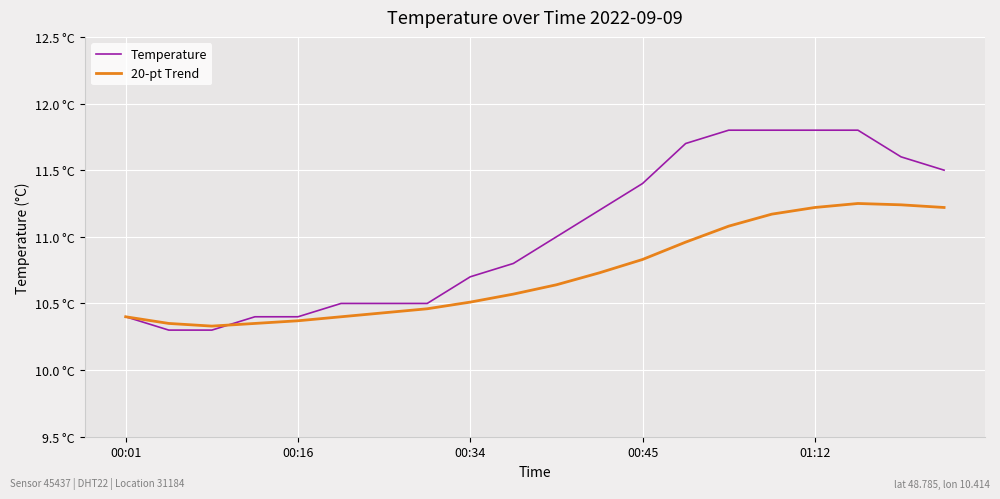

What is the sum of all Temperature values?

220.4